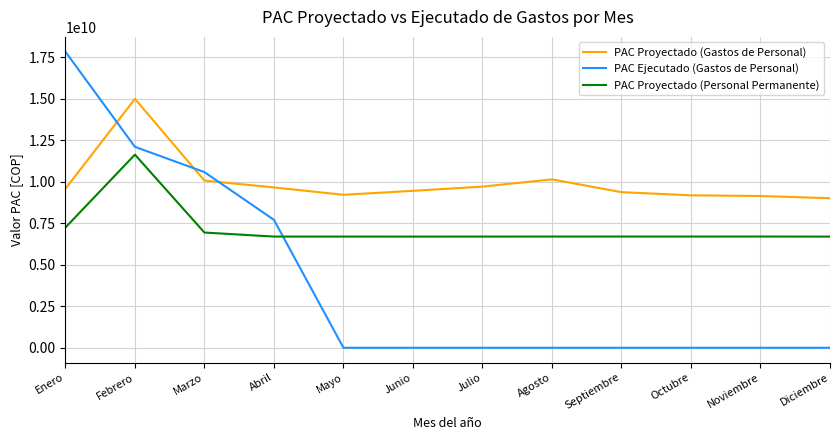

What is the difference between the PAC Proyectado (Gastos de Personal) values at Abril and Julio?

48459543.8